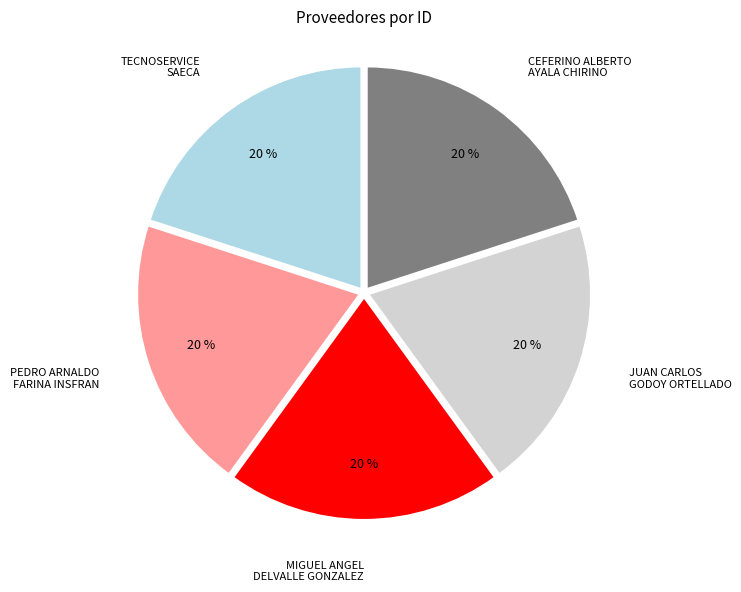

Is there a majority slice in this chart?

No